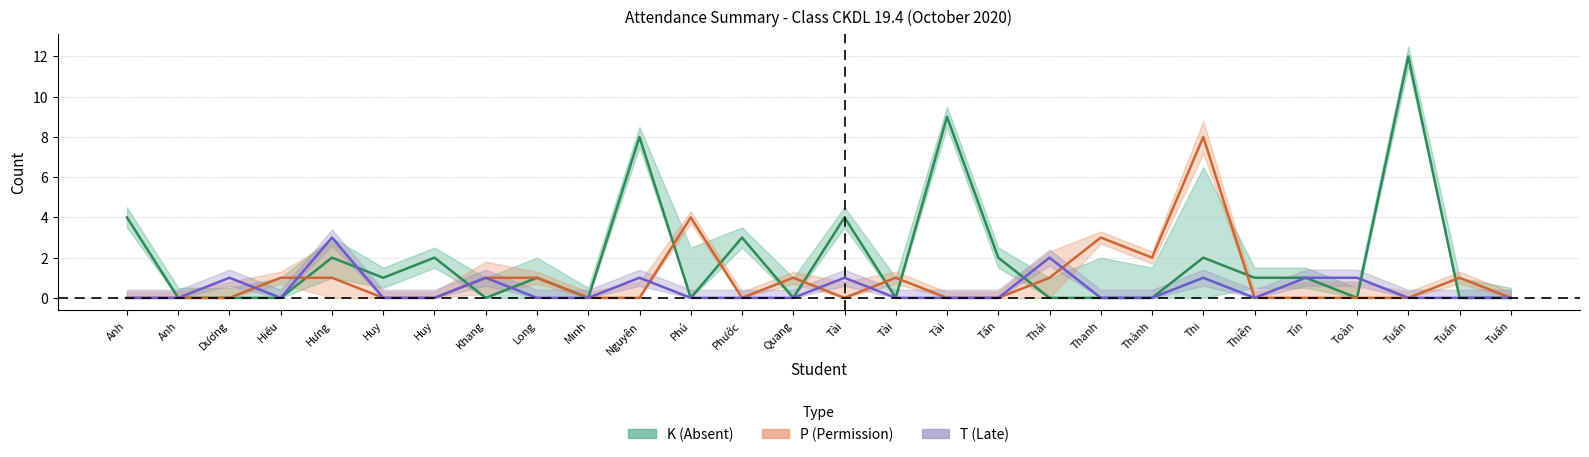

What position from the left is 6?

7